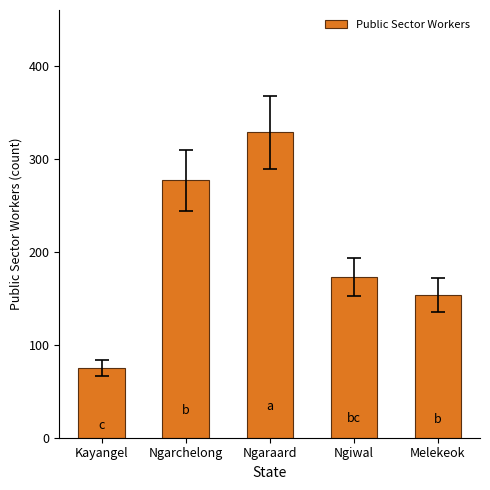

What is the label of the 5th bar from the left?

Melekeok